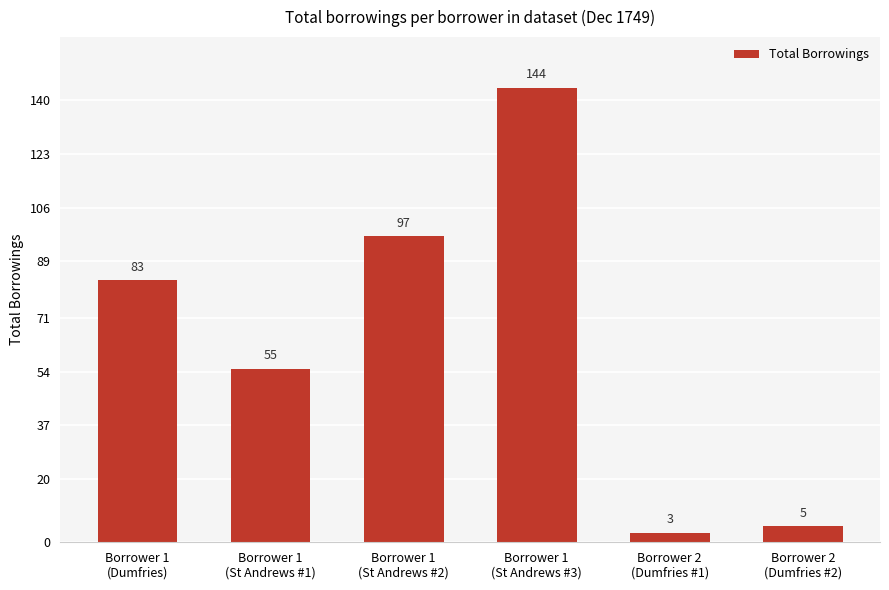

What is the difference between the second highest and minimum values?

94